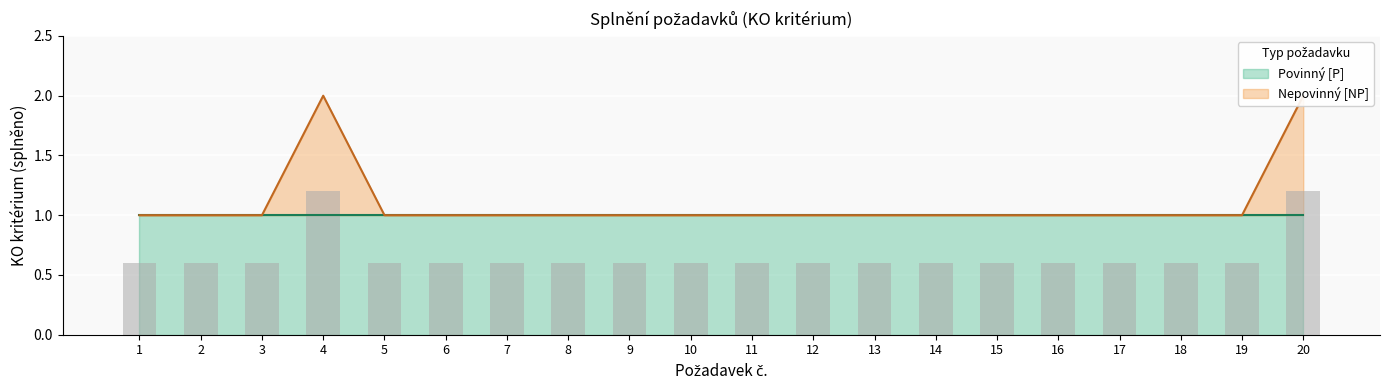

How many data points does each series have?

20